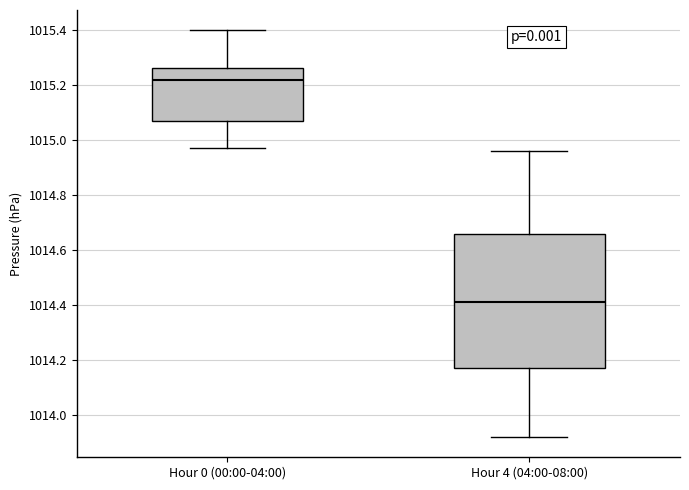

Reading left to right, read every box against the y-axis: the position of its median line, the range the box covers, and the ends of its whiskers. The values are not printed on the chart, so give them approximately, as read against the axis.

Hour 0 (00:00-04:00): median 1015.22, box 1015.08 to 1015.26, whiskers 1014.98 to 1015.40
Hour 4 (04:00-08:00): median 1014.42, box 1014.18 to 1014.66, whiskers 1013.92 to 1014.96